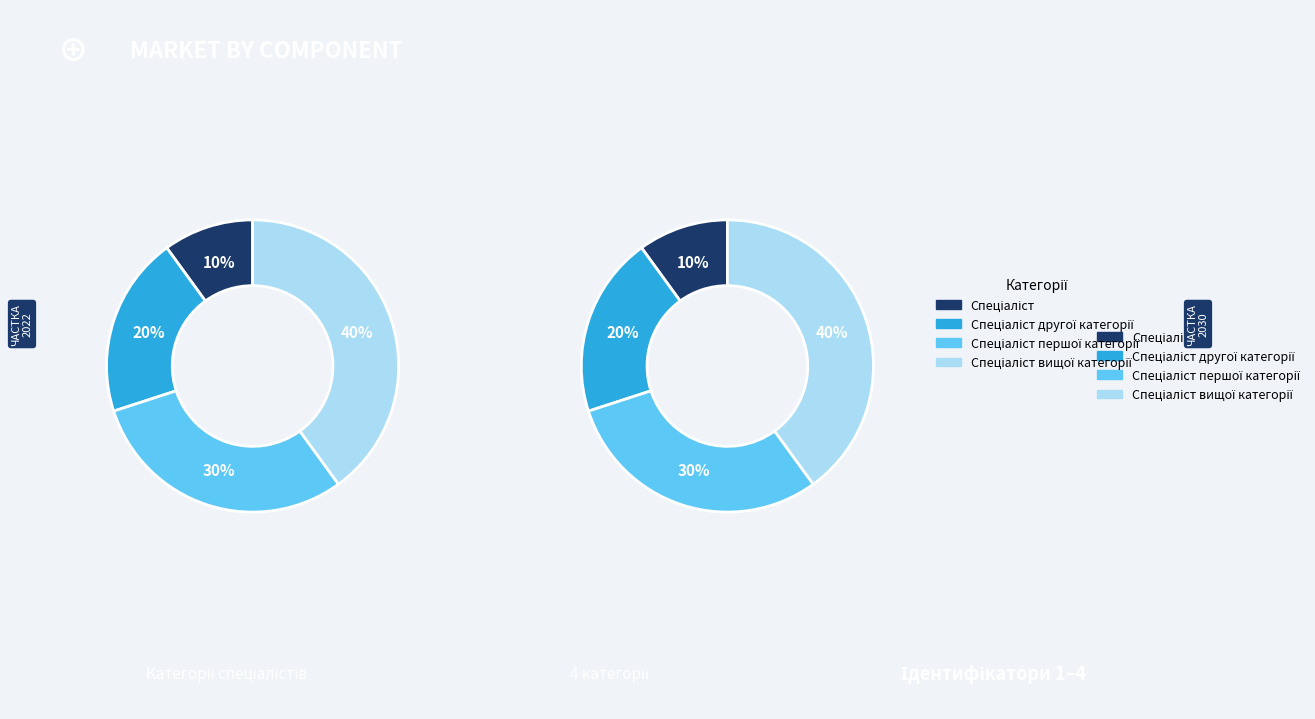

Does Спеціаліст першої категорії account for over 50% of the chart?

No